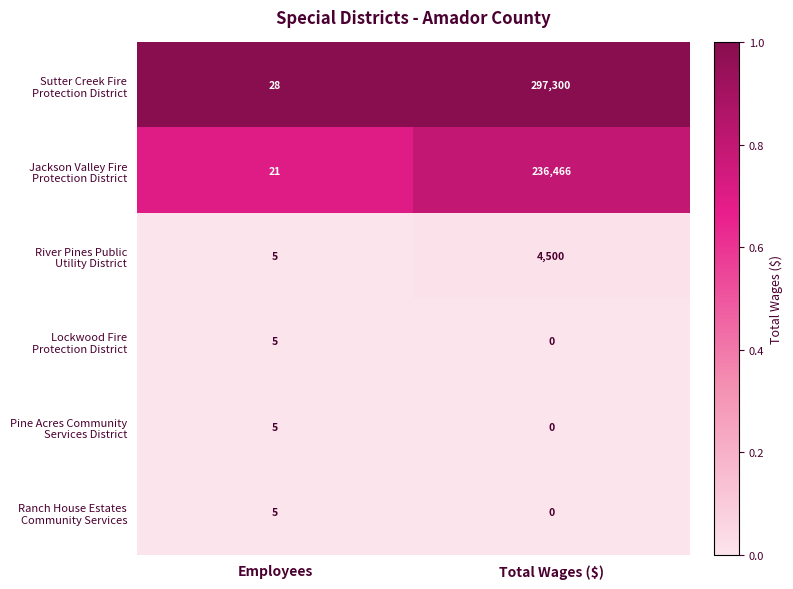

At how many categories does at least one series exceed 0?

2